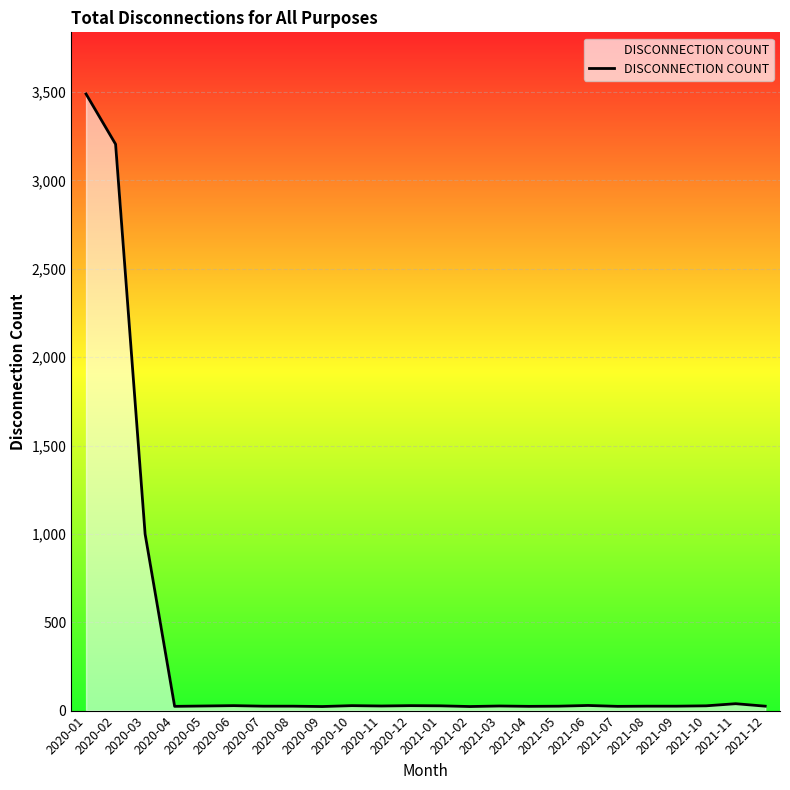

What is the greatest value displayed?

3489